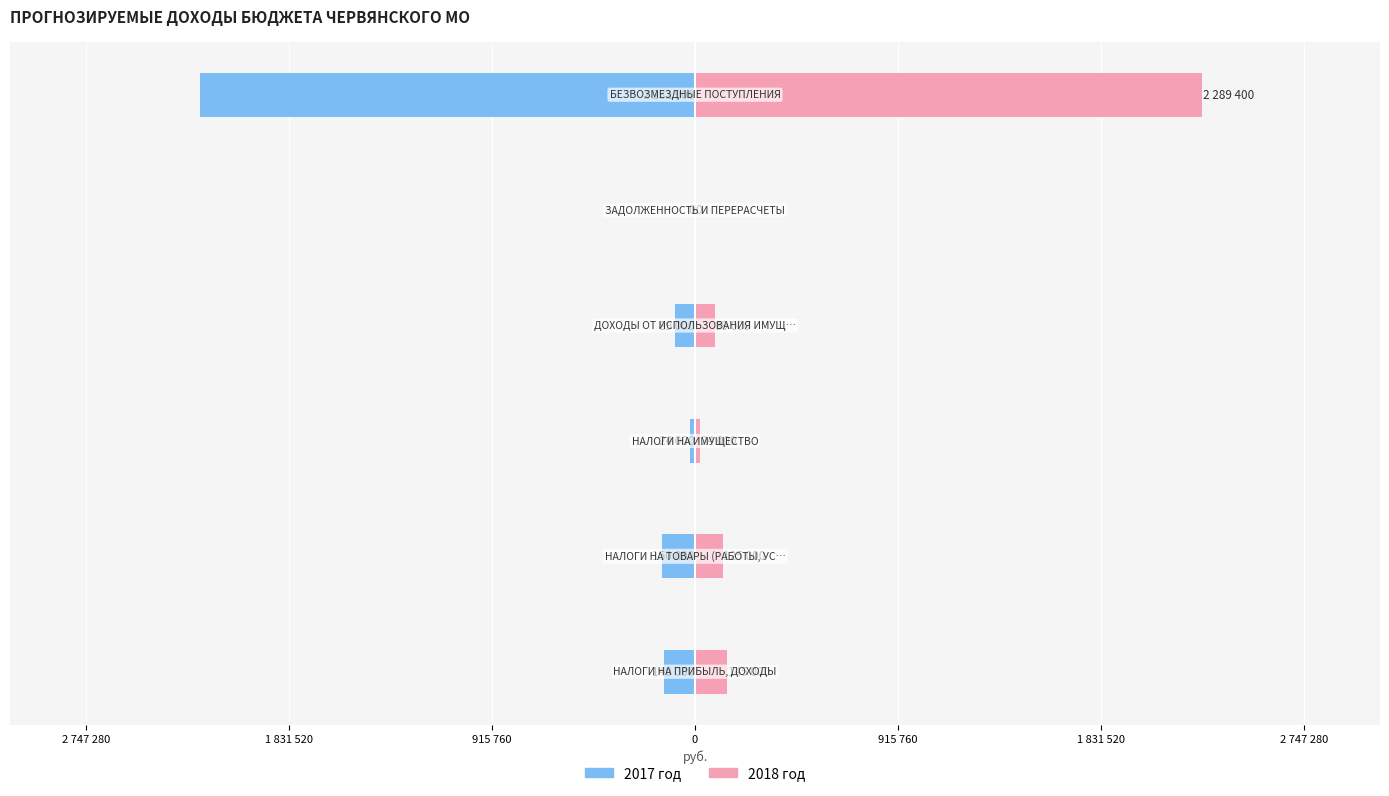

What is the difference between the highest and lowest values at 1 831 520?

275800